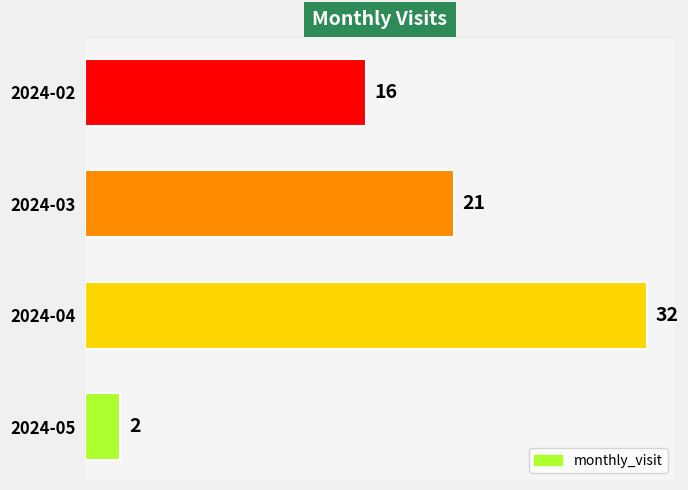

What is the average value?

18